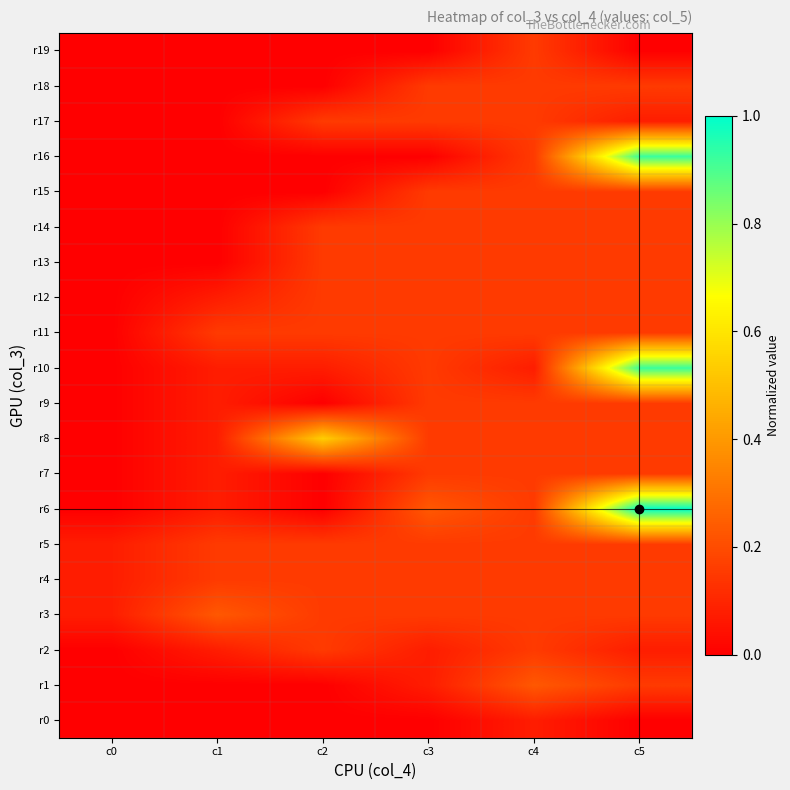

Reading left to right, transcribe all the data shown in this chart.

r0: c0=0.0	c1=0.0	c2=0.0	c3=0.0	c4=0.1	c5=0.0
r1: c0=0.0	c1=0.0	c2=0.0	c3=0.1	c4=0.2	c5=0.2
r2: c0=0.0	c1=0.1	c2=0.2	c3=0.1	c4=0.2	c5=0.1
r3: c0=0.1	c1=0.2	c2=0.2	c3=0.2	c4=0.2	c5=0.2
r4: c0=0.1	c1=0.2	c2=0.2	c3=0.2	c4=0.2	c5=0.2
r5: c0=0.1	c1=0.2	c2=0.2	c3=0.2	c4=0.2	c5=0.2
r6: c0=0.0	c1=0.1	c2=0.0	c3=0.2	c4=0.2	c5=1.0
r7: c0=0.0	c1=0.1	c2=0.0	c3=0.2	c4=0.2	c5=0.2
r8: c0=0.0	c1=0.1	c2=0.5	c3=0.2	c4=0.2	c5=0.2
r9: c0=0.0	c1=0.1	c2=0.0	c3=0.2	c4=0.2	c5=0.2
r10: c0=0.0	c1=0.1	c2=0.1	c3=0.2	c4=0.1	c5=0.9
r11: c0=0.0	c1=0.2	c2=0.2	c3=0.2	c4=0.2	c5=0.2
r12: c0=0.0	c1=0.1	c2=0.2	c3=0.2	c4=0.2	c5=0.2
r13: c0=0.0	c1=0.0	c2=0.2	c3=0.2	c4=0.2	c5=0.2
r14: c0=0.0	c1=0.0	c2=0.2	c3=0.2	c4=0.2	c5=0.2
r15: c0=0.0	c1=0.0	c2=0.0	c3=0.2	c4=0.2	c5=0.2
r16: c0=0.0	c1=0.0	c2=0.0	c3=0.0	c4=0.2	c5=0.9
r17: c0=0.0	c1=0.0	c2=0.2	c3=0.2	c4=0.2	c5=0.1
r18: c0=0.0	c1=0.0	c2=0.0	c3=0.2	c4=0.2	c5=0.2
r19: c0=0.0	c1=0.0	c2=0.0	c3=0.0	c4=0.2	c5=0.0